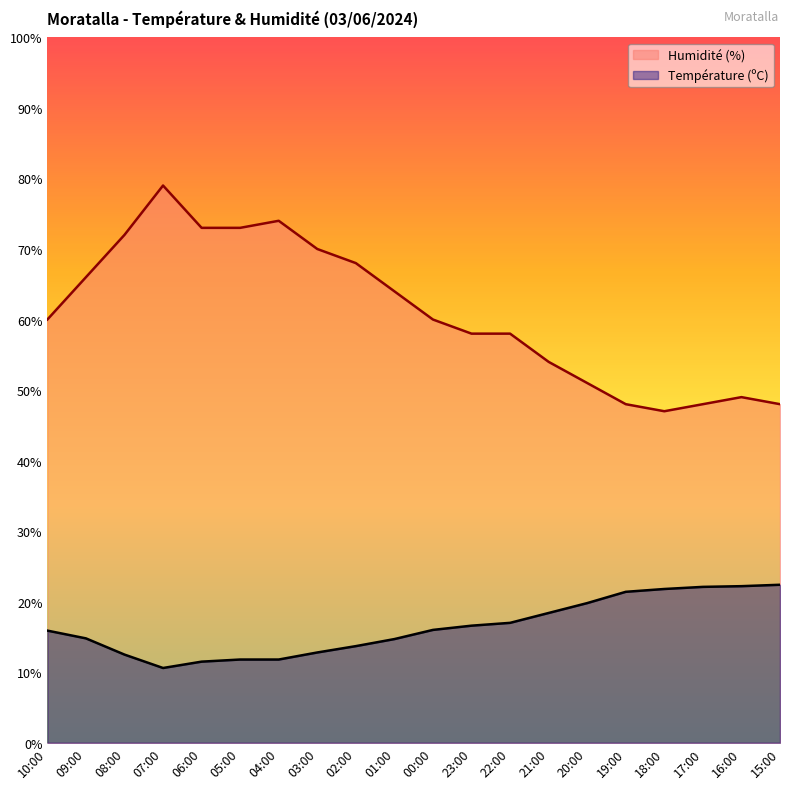

Reading left to right, list all the values displayed in this chart.

Température (ºC): 15.9	14.8	12.5	10.6	11.5	11.8	11.8	12.8	13.7	14.7	16.0	16.6	17.0	18.4	19.8	21.4	21.8	22.1	22.2	22.4
Humidité (%): 60.0	66.0	72.0	79.0	73.0	73.0	74.0	70.0	68.0	64.0	60.0	58.0	58.0	54.0	51.0	48.0	47.0	48.0	49.0	48.0